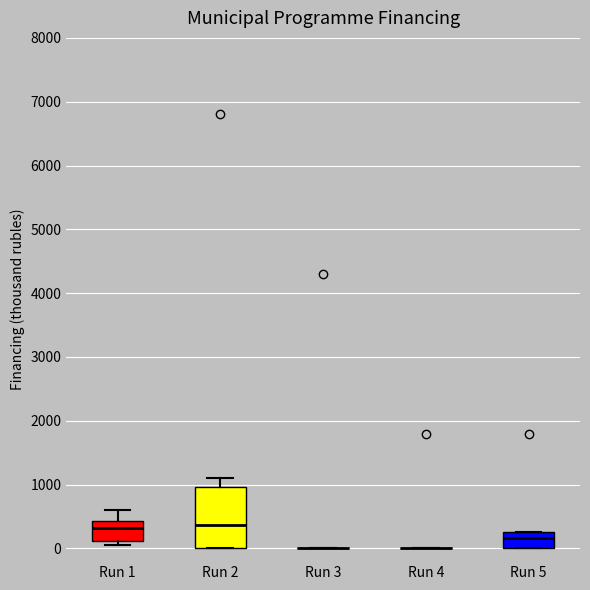

Reading left to right, read every box against the y-axis: the position of its median line, the range the box covers, and the ends of its whiskers. The values are not printed on the chart, so give them approximately, as read against the axis.

Run 1: median 300, box 100 to 400, whiskers 100 (just below the box's lower edge) to 600
Run 2: median 400, box 0 to 1000, whiskers 0 to 1100
Run 3: box collapsed to a line at 0, whiskers 0 to 0
Run 4: box collapsed to a line at 0, whiskers 0 to 0
Run 5: median 200, box 0 to 300, whiskers 0 to 300